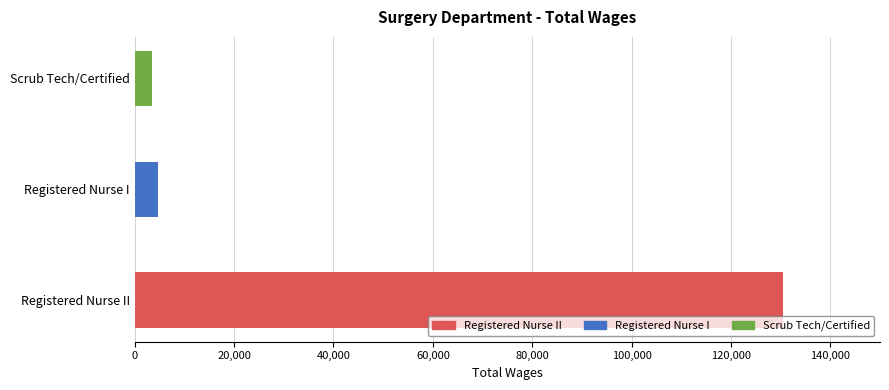

What is the difference between the maximum and minimum values?

126865